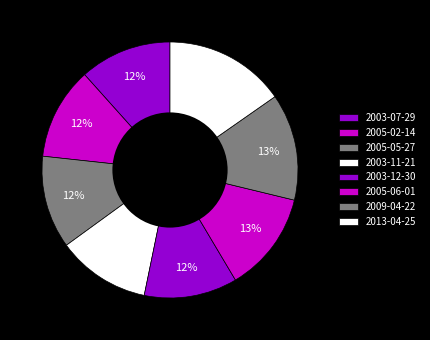

Rank the categories by value from lowest to highest.

2003-07-29, 2005-02-14, 2005-05-27, 2003-11-21, 2003-12-30, 2005-06-01, 2009-04-22, 2013-04-25